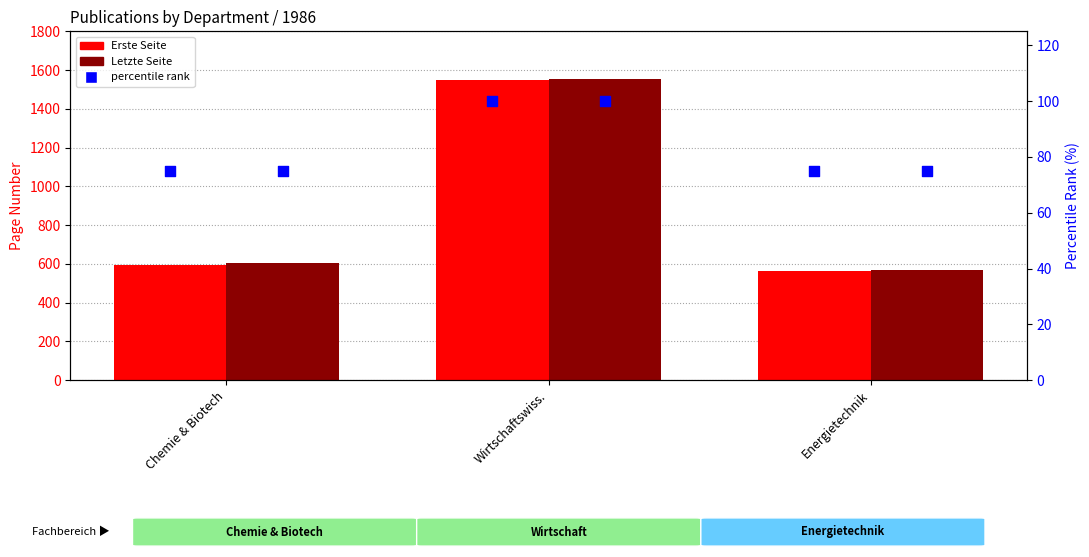

Which series has the largest total across all categories?

Letzte Seite